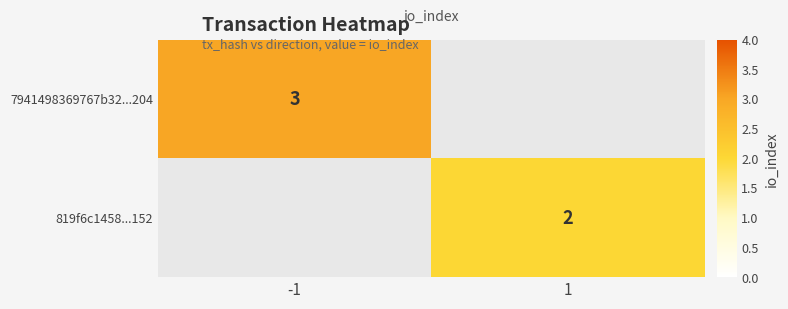

How many data points does each series have?

2